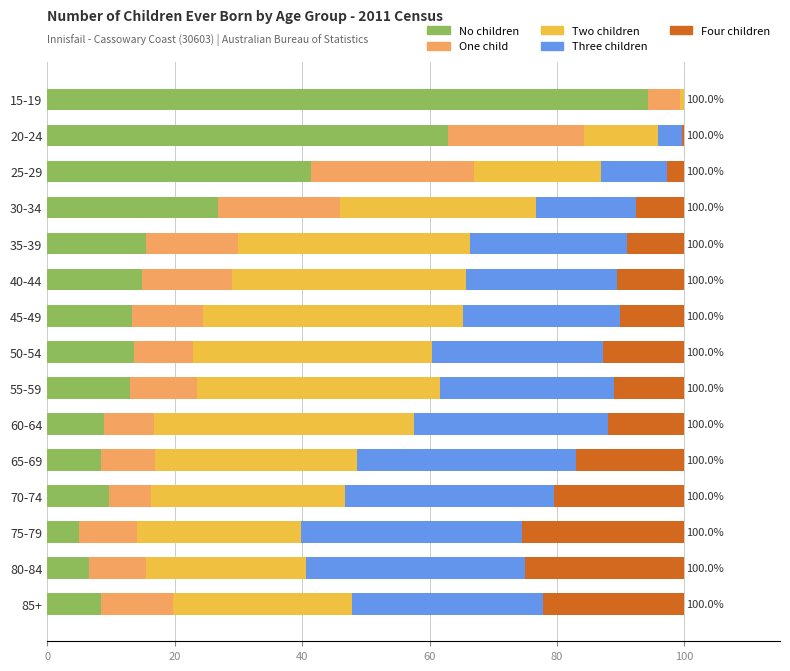

What is the average value of the No children series?

22.8